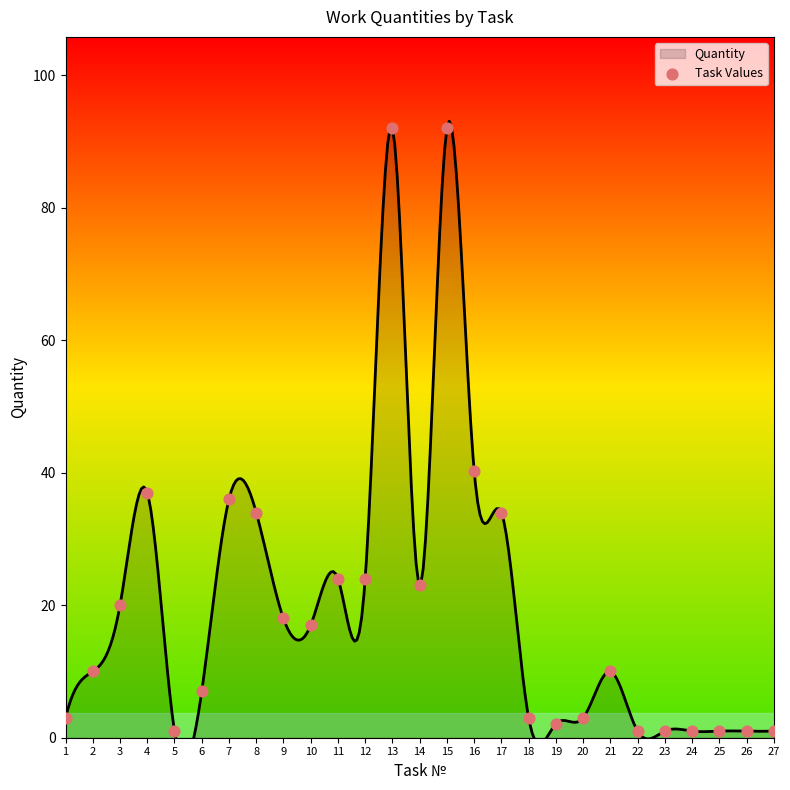

What is the ratio of the value at 7 to the value at 27?

36.0